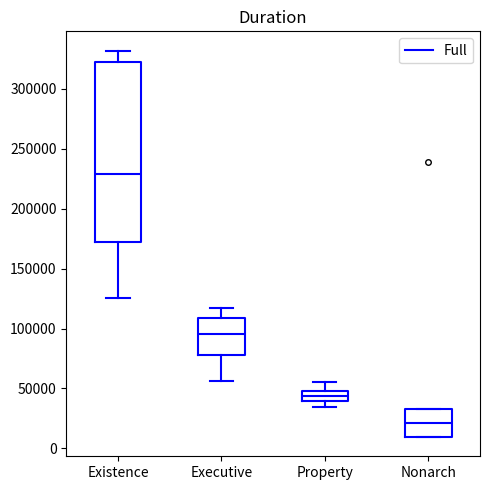

Which box's median line is the highest?

Existence